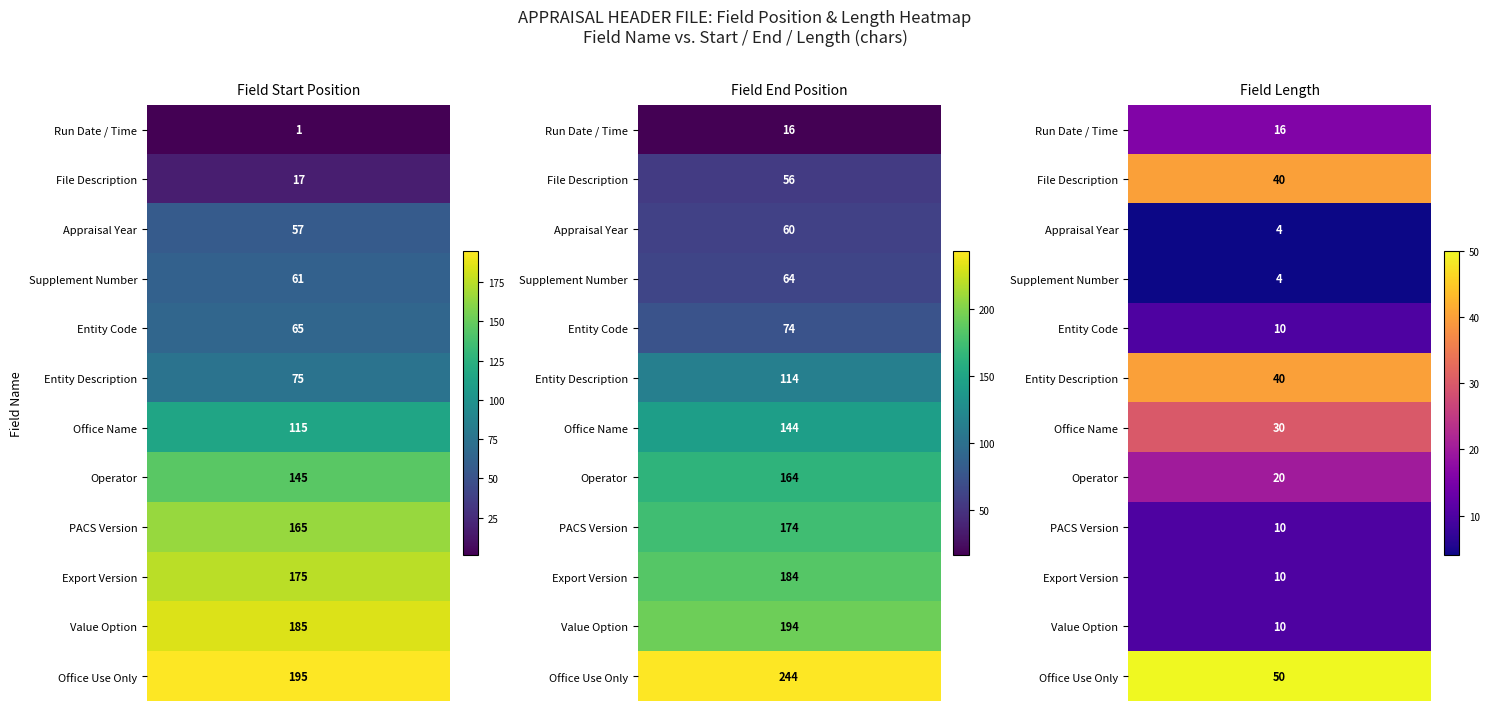

True or false: Appraisal Year has a value of 89 at 1.

False